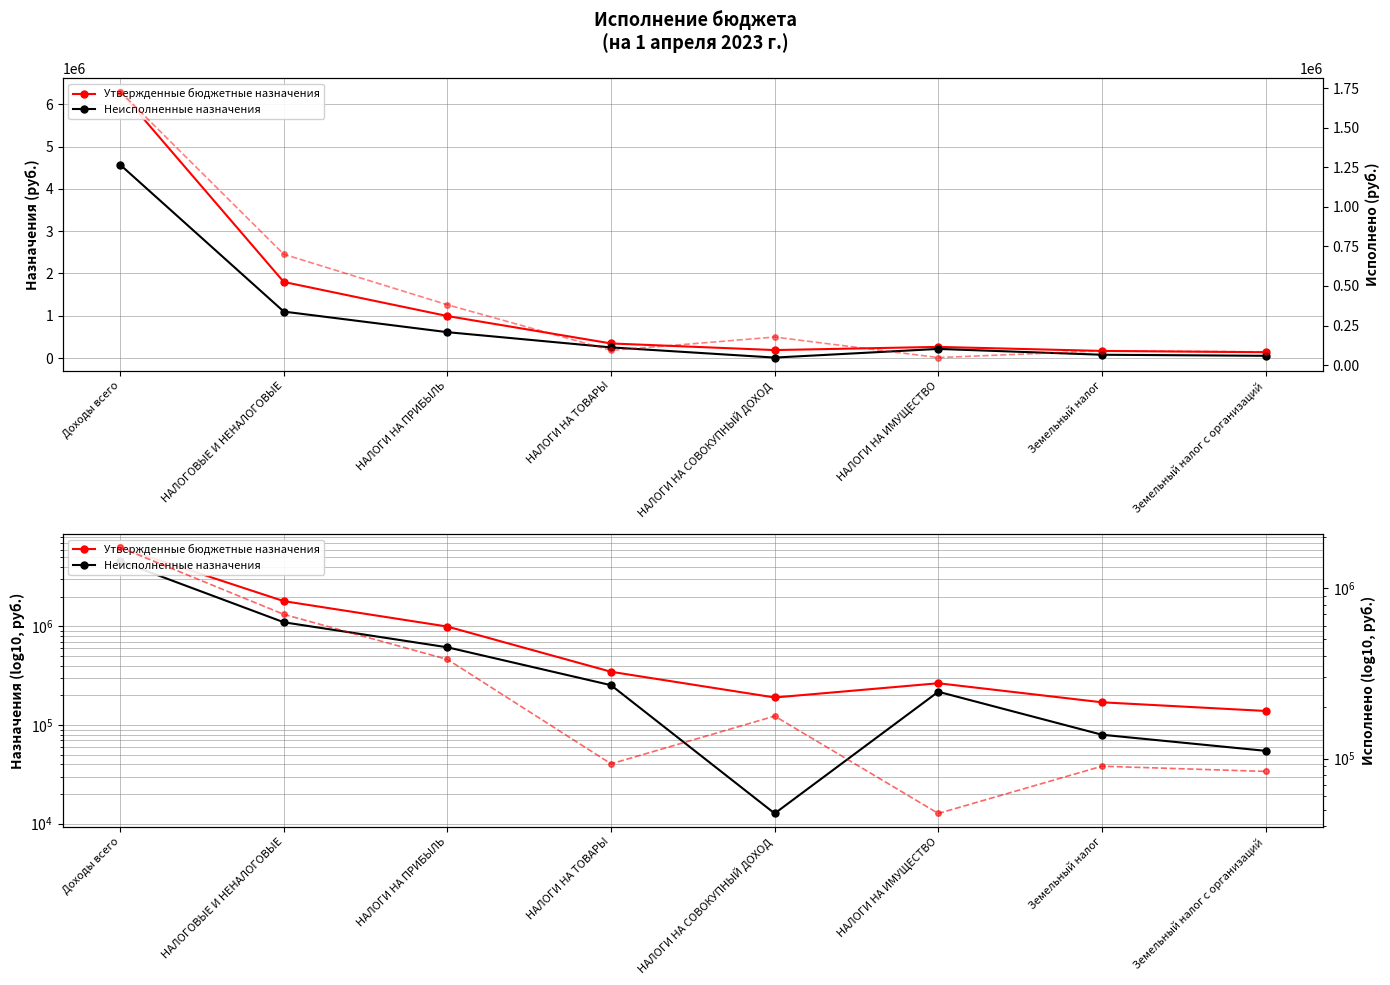

What position from the left is НАЛОГИ НА СОВОКУПНЫЙ ДОХОД?

5